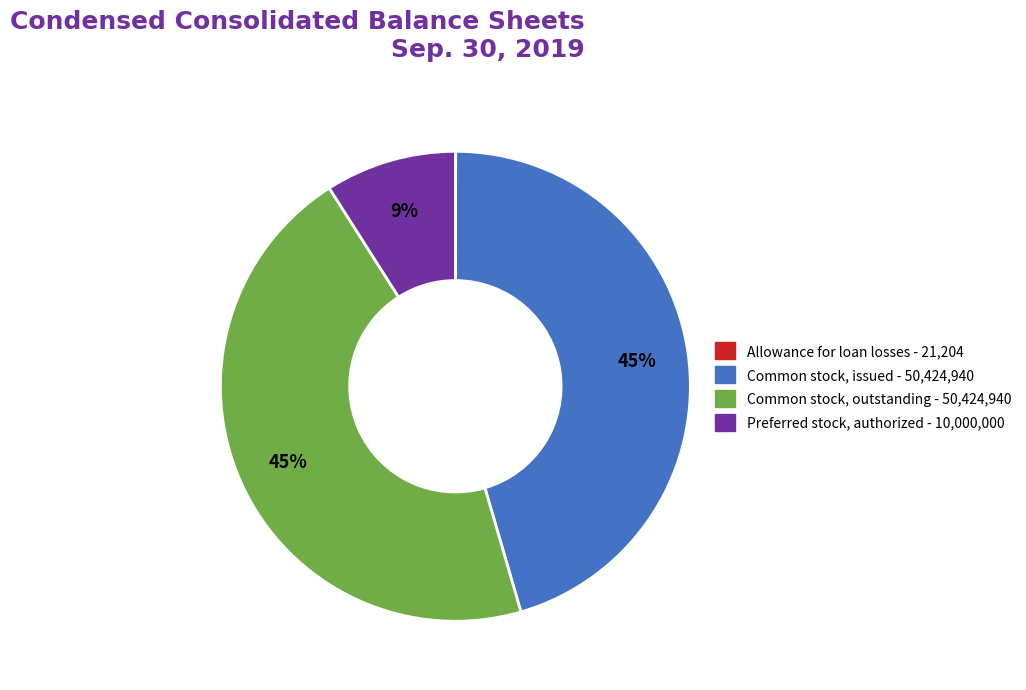

Is there any slice that represents more than half of the pie?

No